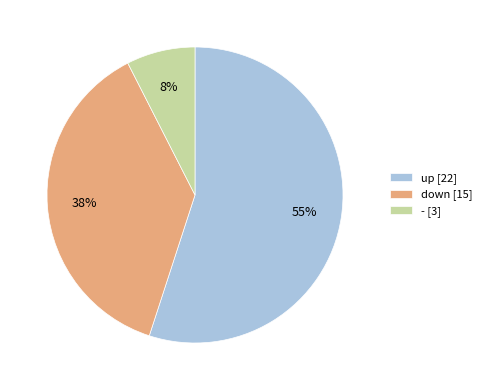

To the nearest percent, what percentage of the pie is - [3]?

8%